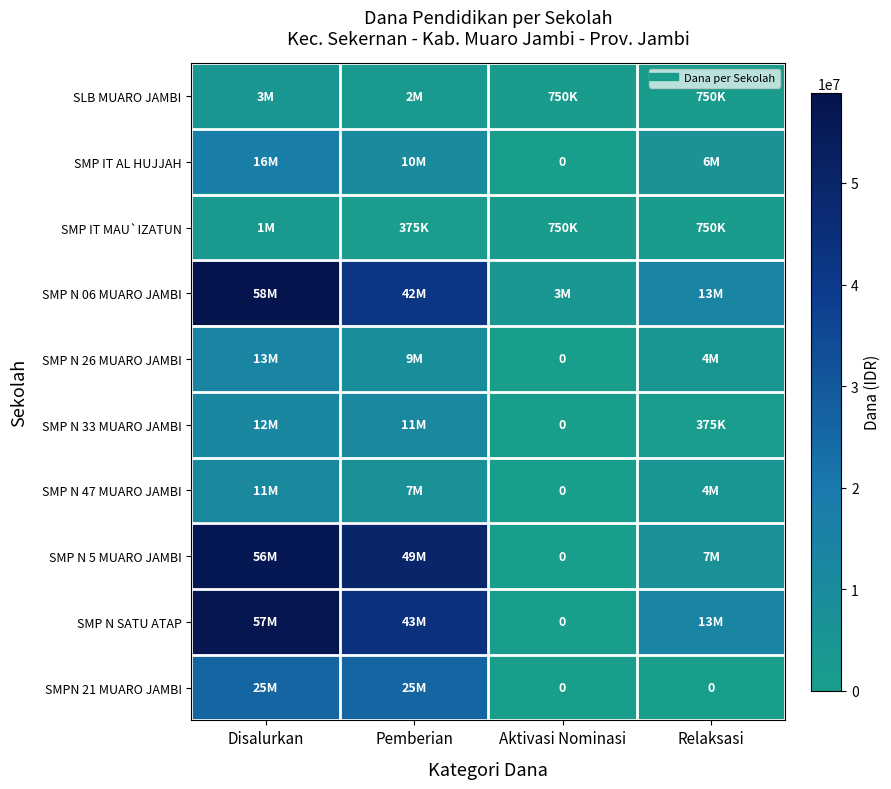

What is the average value of the SMP N 47 MUARO JAMBI series?

5625000